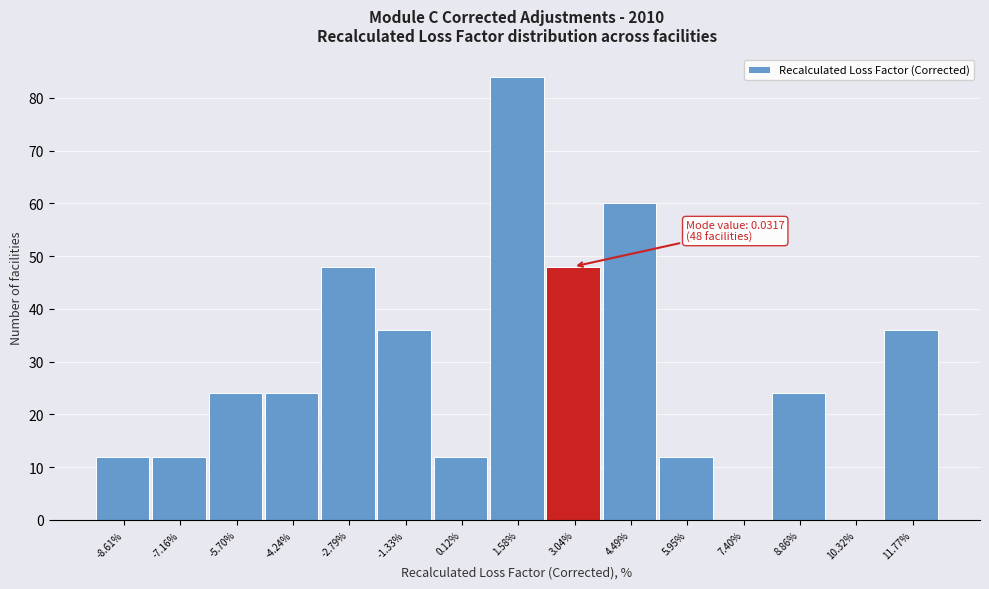

Reading right to left, list all the values displayed in this chart.

11.77%=36	10.32%=0	8.86%=24	7.40%=0	5.95%=12	4.49%=60	3.04%=48	1.58%=84	0.12%=12	-1.33%=36	-2.79%=48	-4.24%=24	-5.70%=24	-7.16%=12	-8.61%=12